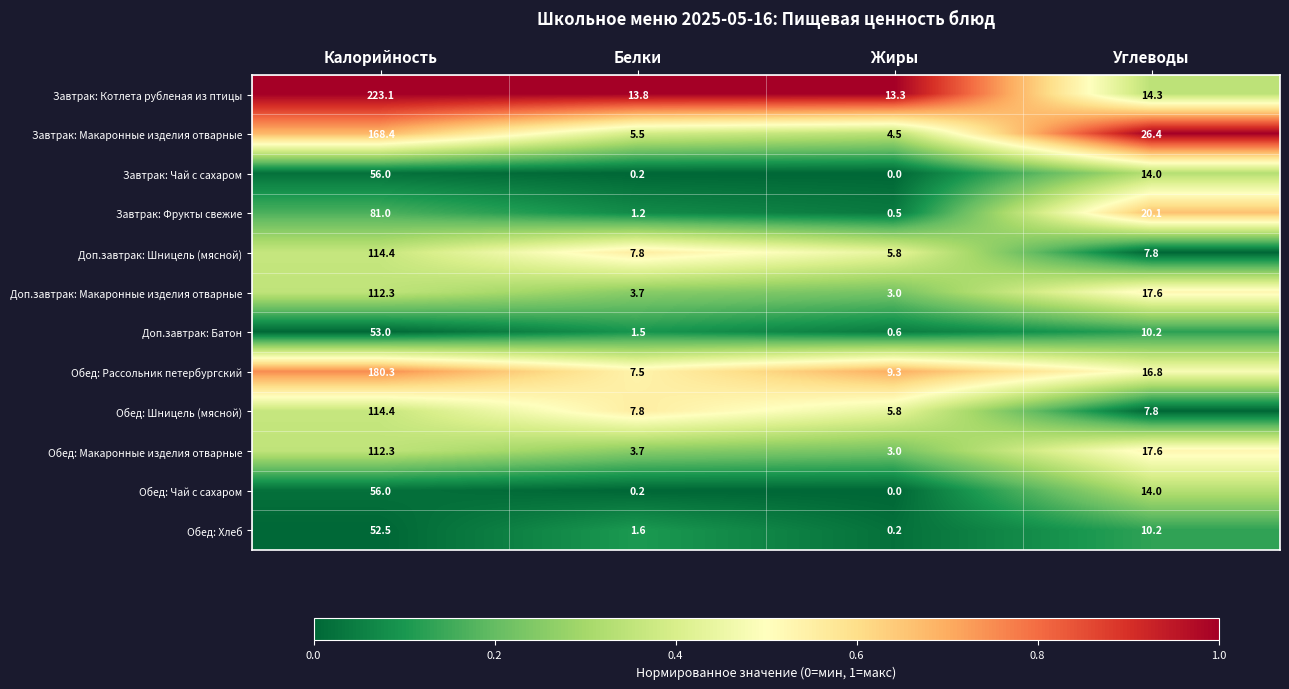

Which label corresponds to the smallest value in the chart?

Жиры